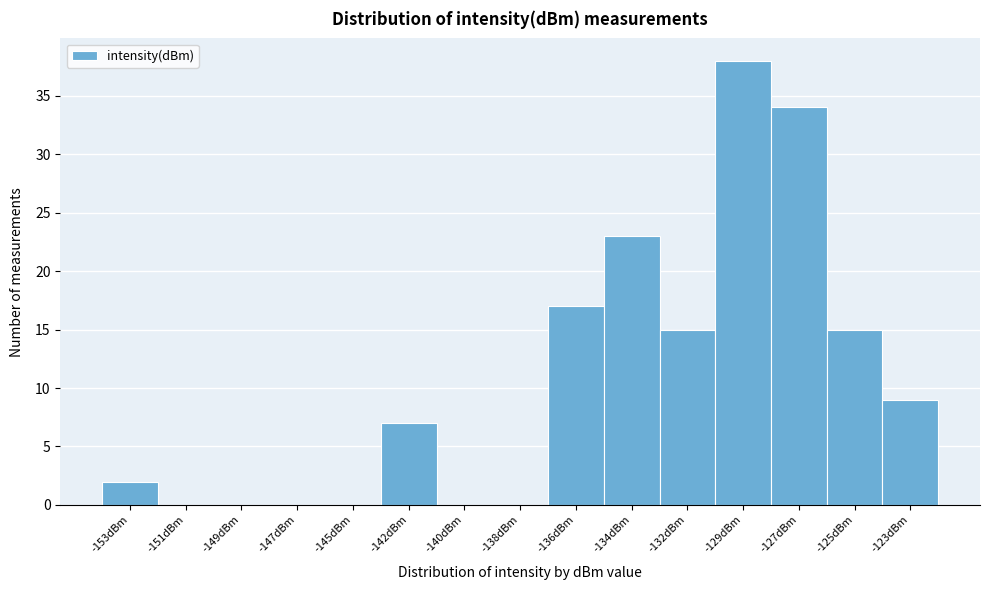

Reading right to left, transcribe all the data shown in this chart.

-123dBm=9	-125dBm=15	-127dBm=34	-129dBm=38	-132dBm=15	-134dBm=23	-136dBm=17	-138dBm=0	-140dBm=0	-142dBm=7	-145dBm=0	-147dBm=0	-149dBm=0	-151dBm=0	-153dBm=2